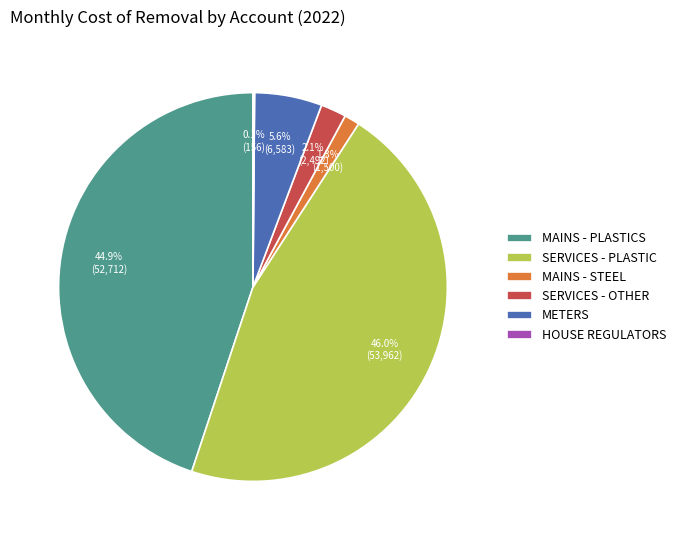

To the nearest percent, what portion does SERVICES - OTHER represent?

2%